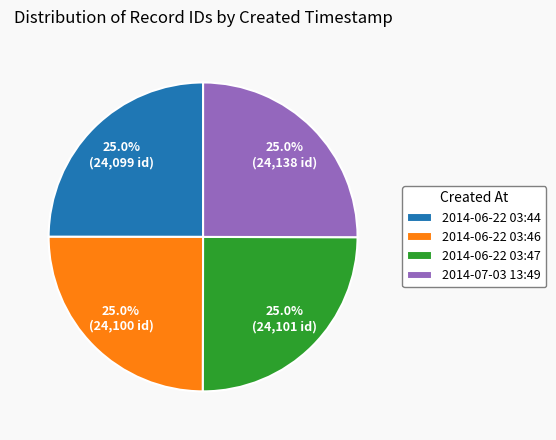

Approximately how many times larger is the value at 2014-06-22 03:47 compared to 2014-07-03 13:49?

1.0